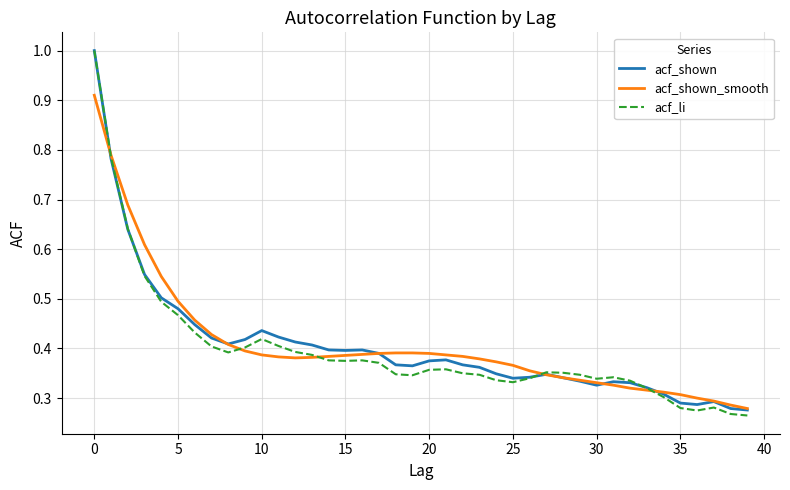

Which series has the largest range (max minus min)?

acf_li